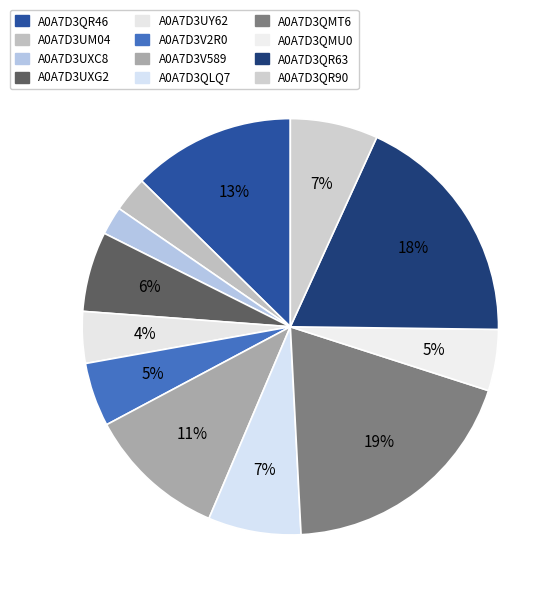

True or false: A0A7D3V2R0 accounts for 5% of the total.

True